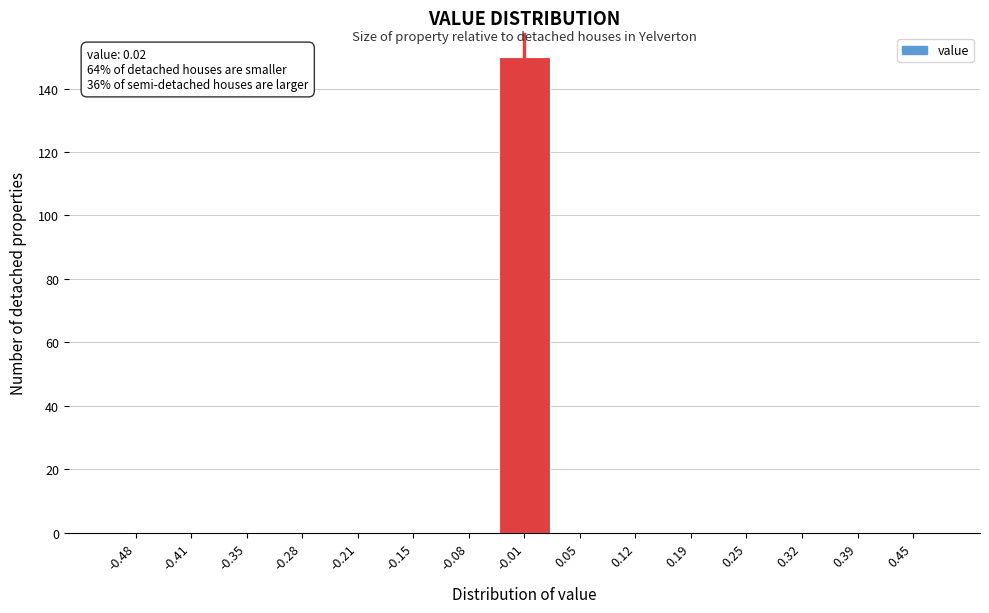

Reading right to left, transcribe all the data shown in this chart.

0.45=0	0.39=0	0.32=0	0.25=0	0.19=0	0.12=0	0.05=0	-0.01=150	-0.08=0	-0.15=0	-0.21=0	-0.28=0	-0.35=0	-0.41=0	-0.48=0